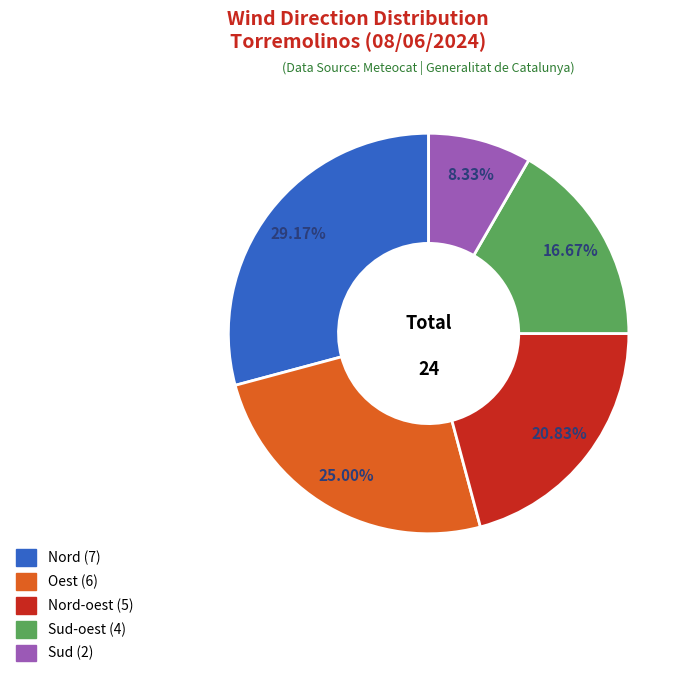

Is there a majority slice in this chart?

No